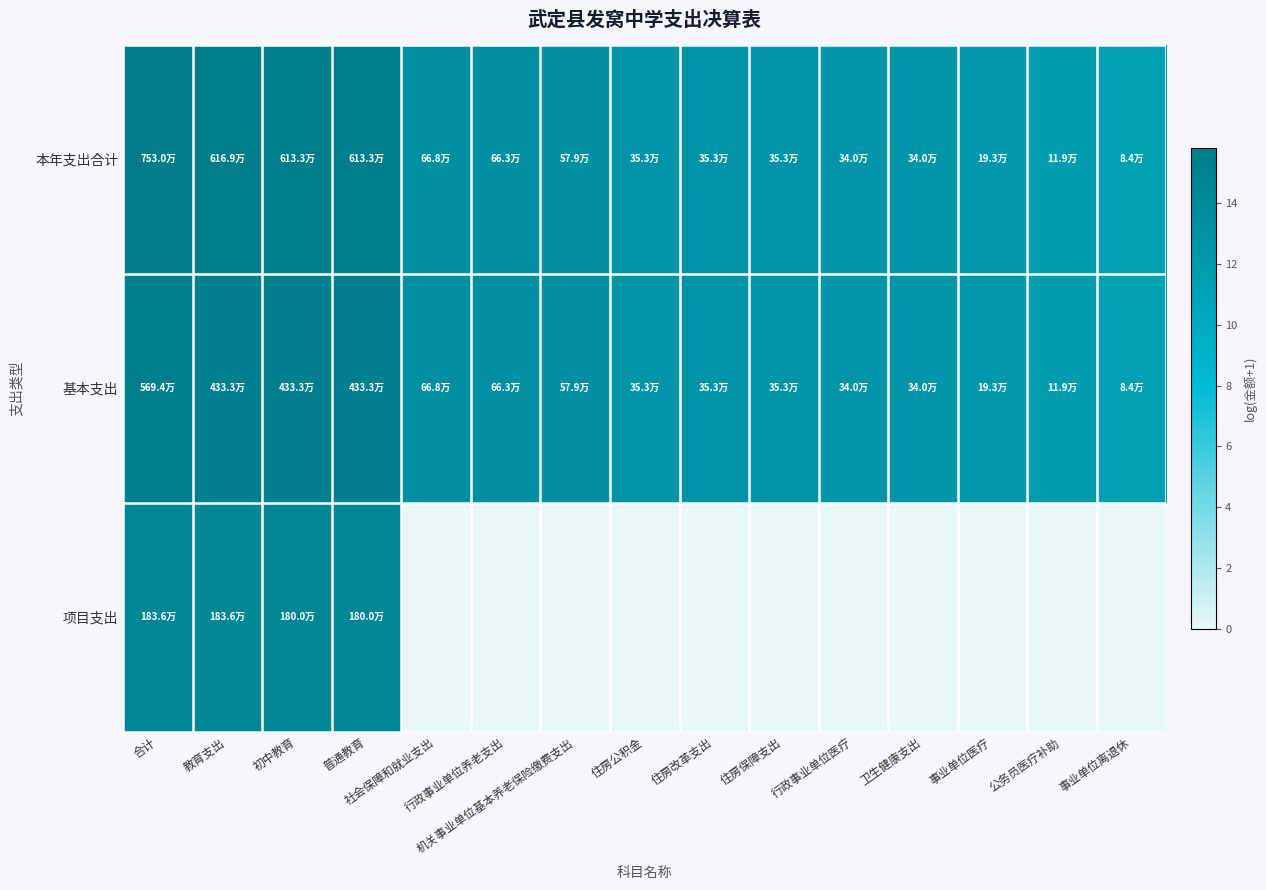

Which series has the largest total across all categories?

本年支出合计